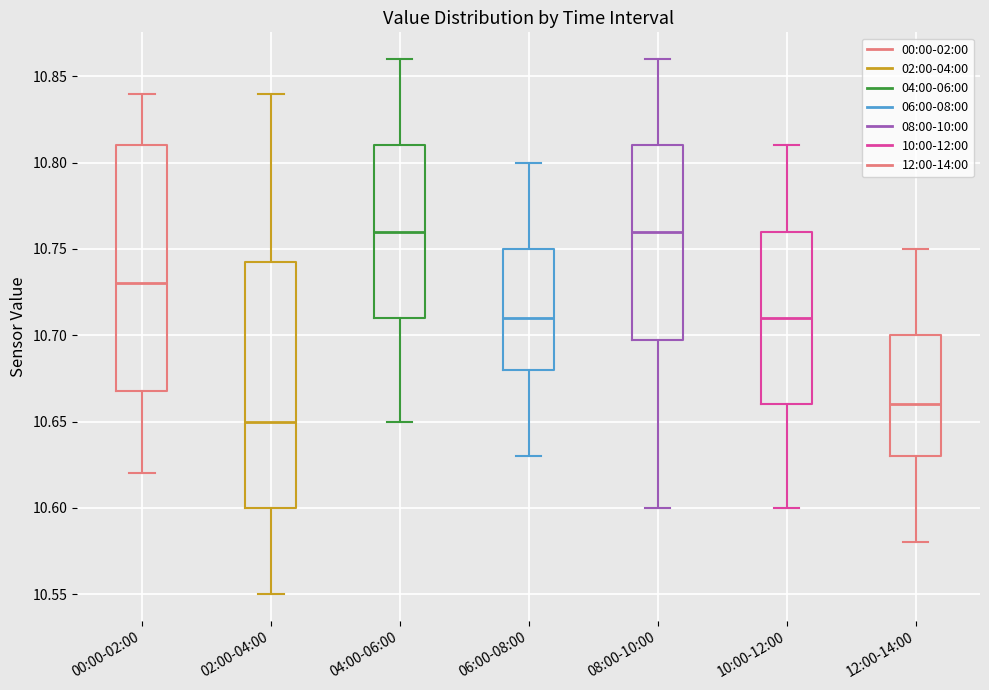

Where does the lower whisker of the box for 08:00-10:00 end on the y-axis? The values are not printed on the chart, so give them approximately, as read against the axis.

10.600